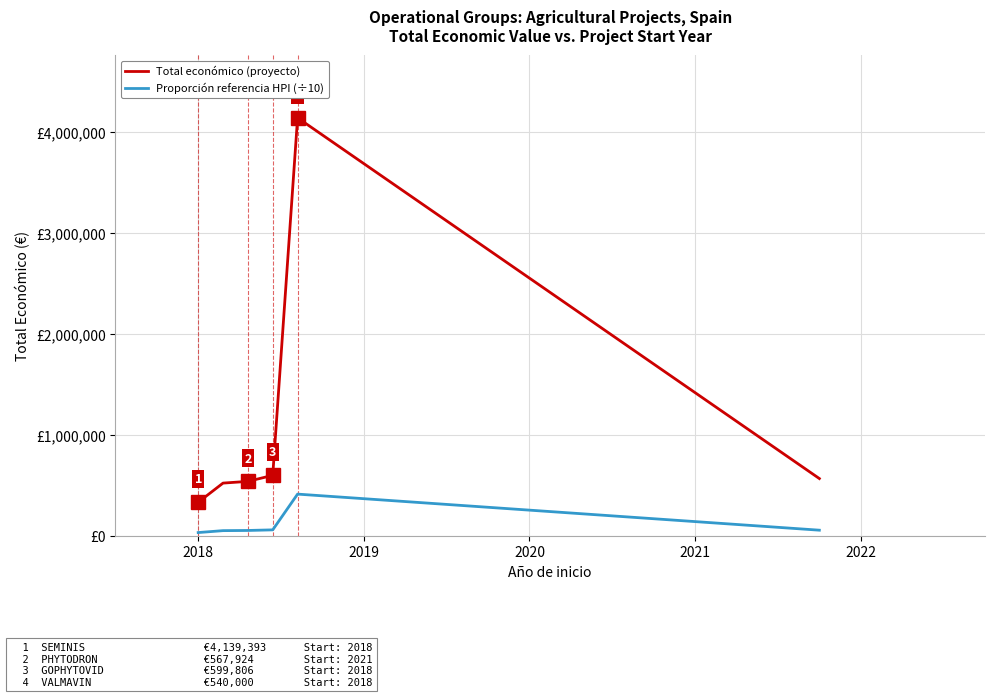

Rank the series by their maximum value, from highest to lowest.

Total económico (proyecto), Proporción referencia HPI (÷10)